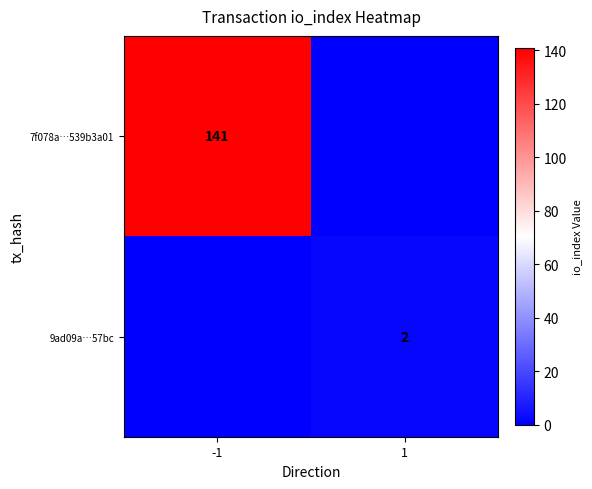

Which category has the highest value across all series?

-1